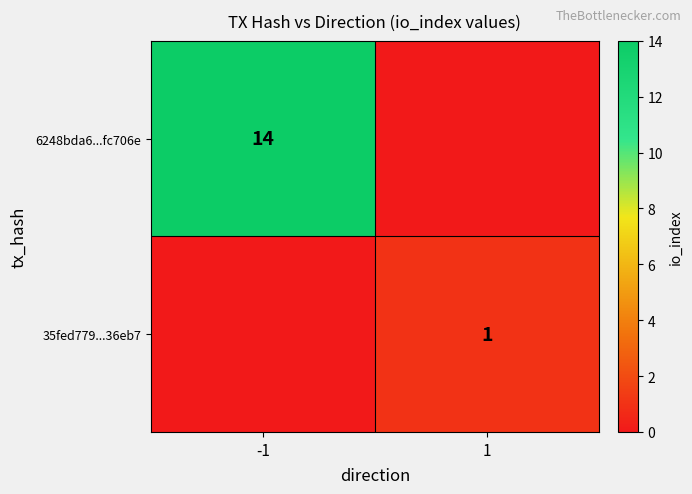

The 6248bda6...fc706e series shows 23 at -1. True or false?

False